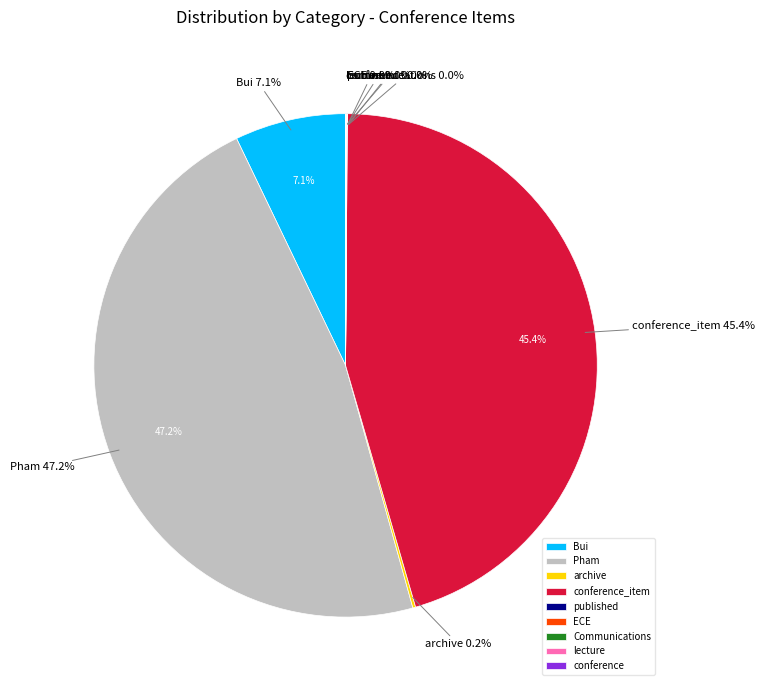

Is Pham the majority of the pie?

No